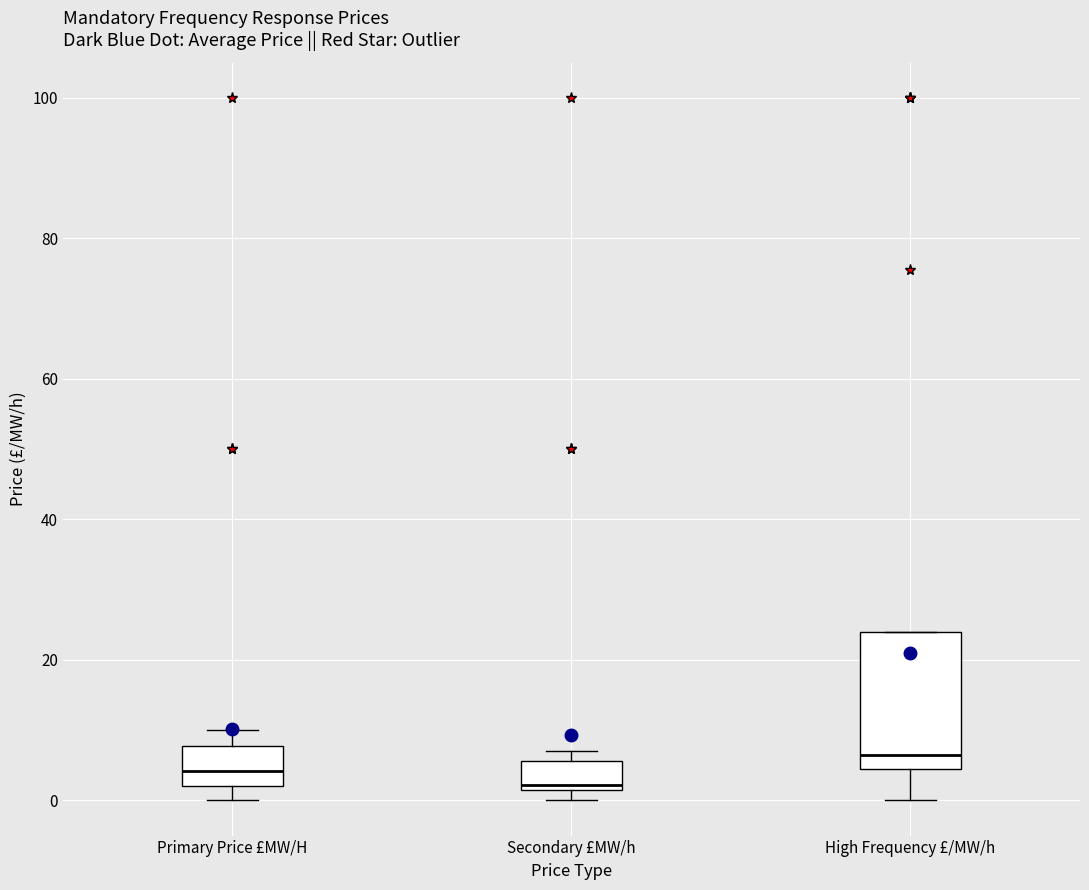

Where does the median line of the box for High Frequency £/MW/h sit on the y-axis? The values are not printed on the chart, so give them approximately, as read against the axis.

6